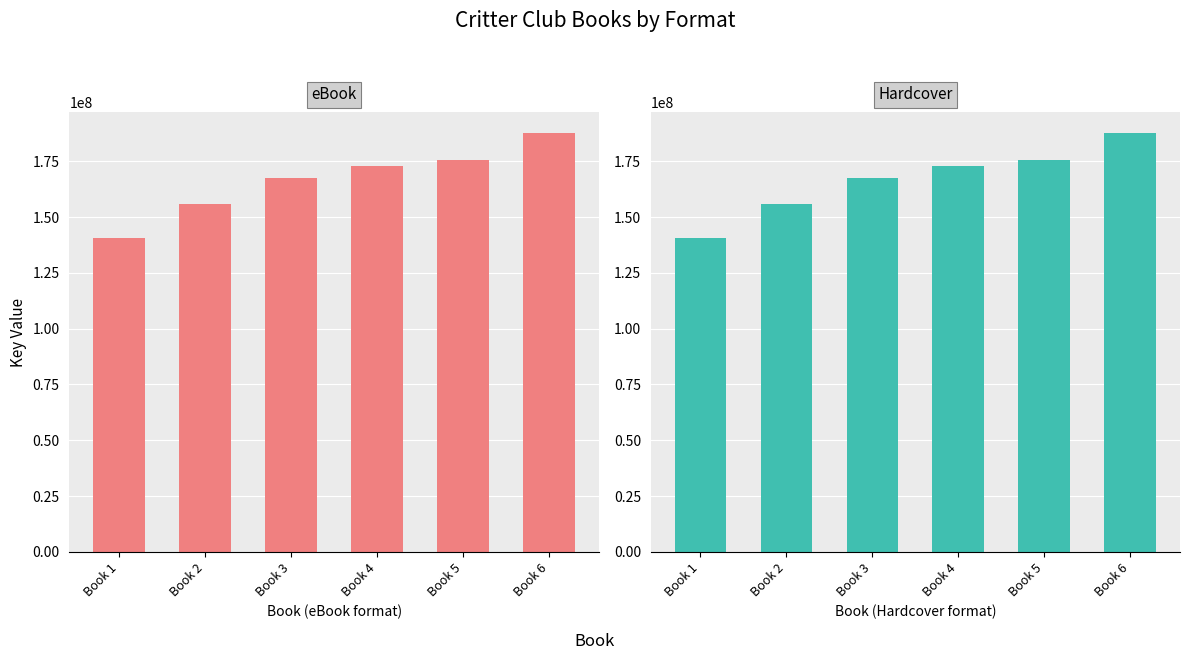

What is the minimum value shown in the chart?

140536628